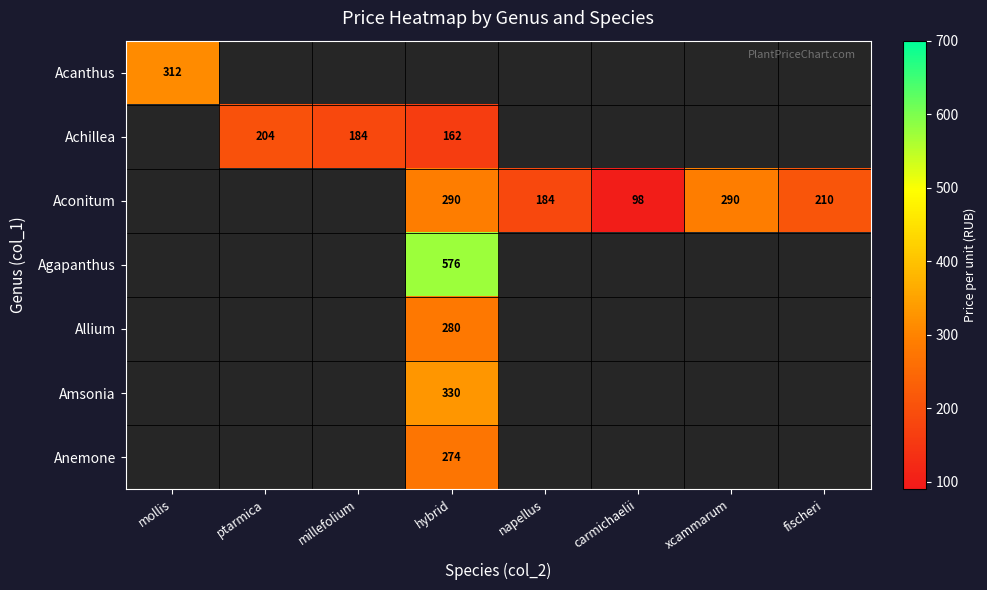

The value of Aconitum at fischeri is 305. True or false?

False